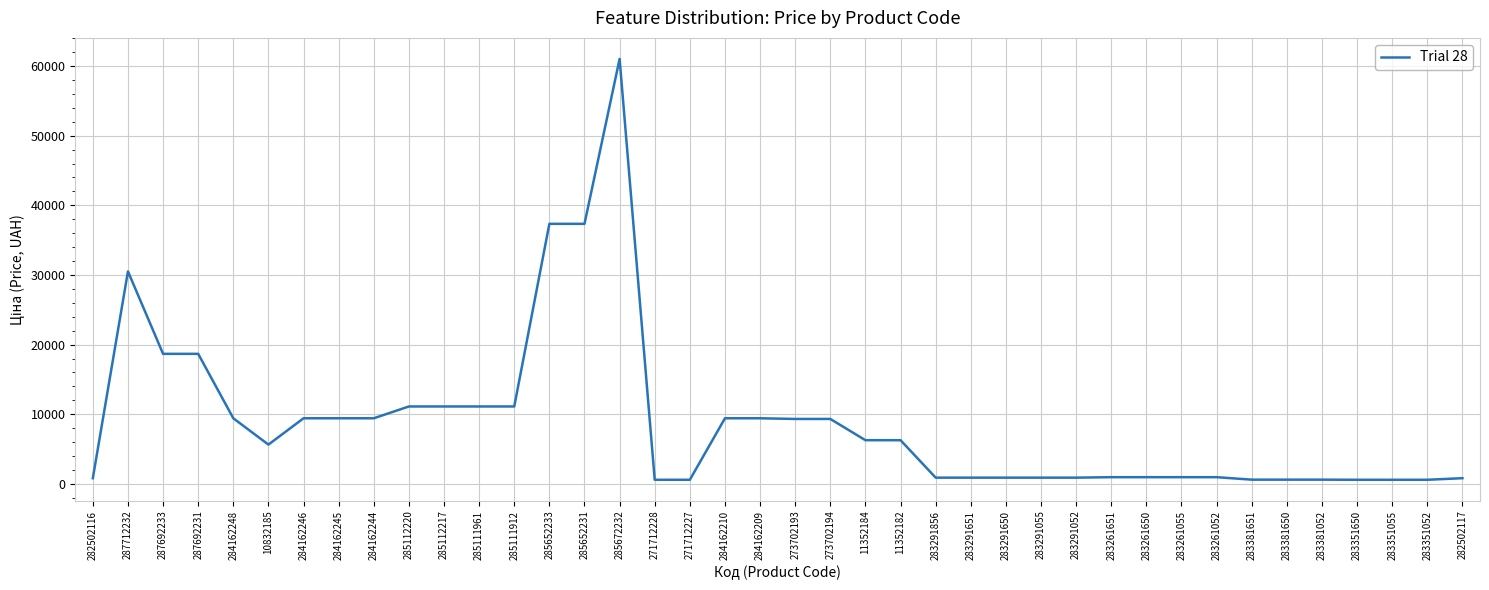

Between 11352184 and 287712232, which is larger?

287712232